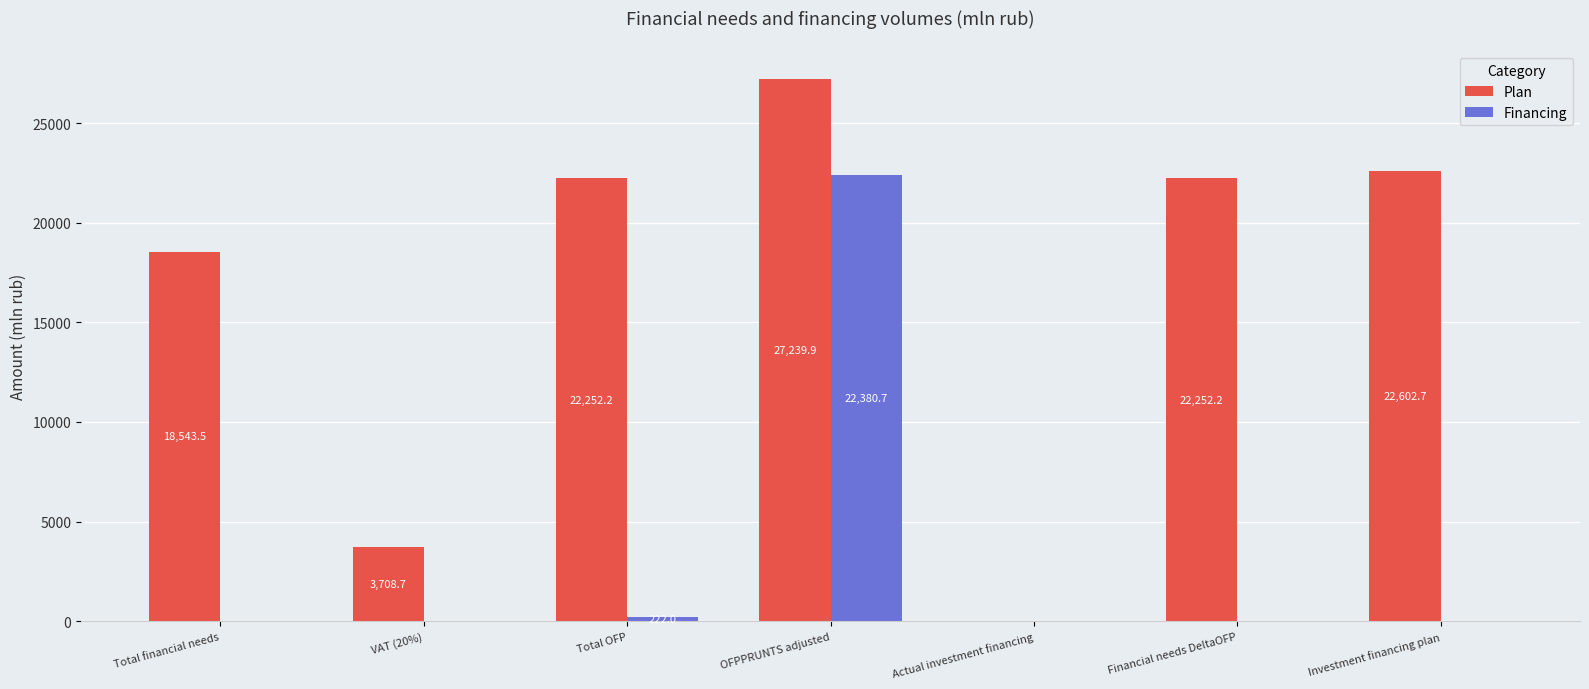

What is the total value across all series at Total financial needs?

18543.5